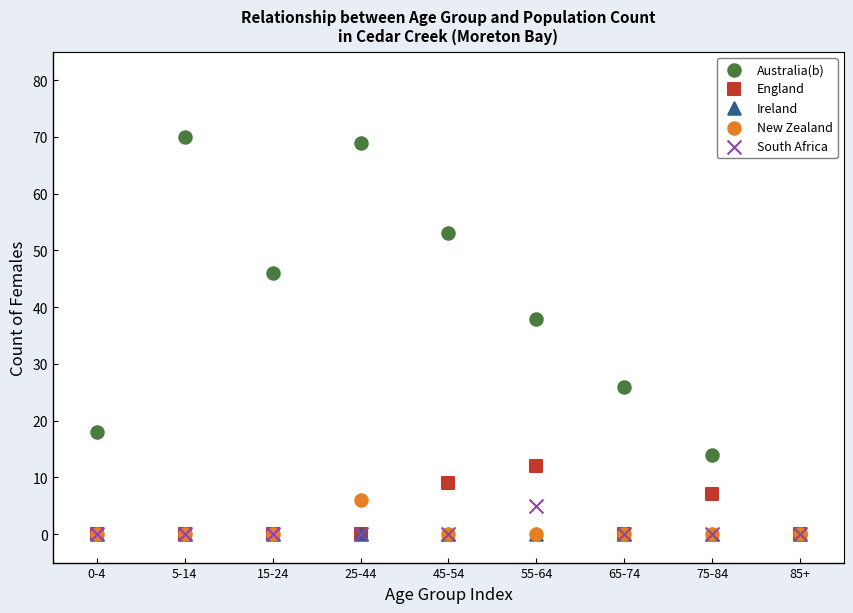

What are all the series names shown in the legend?

Australia(b), England, Ireland, New Zealand, South Africa